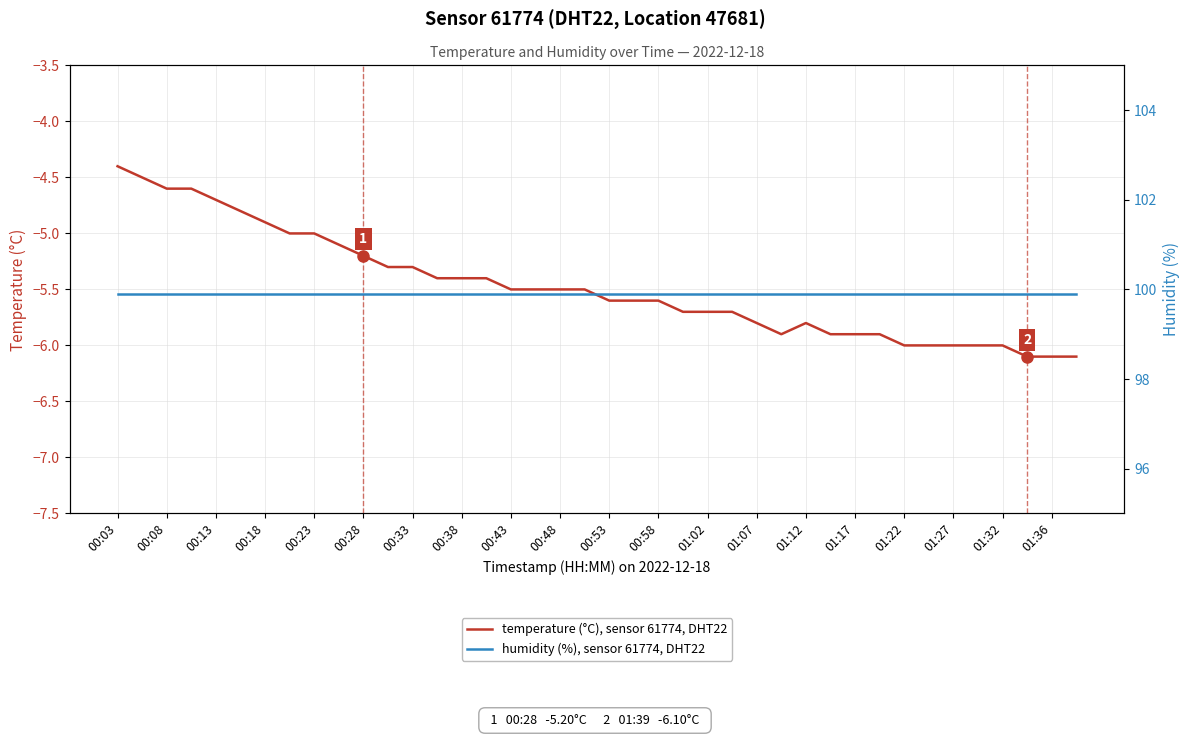

What are all the series names shown in the legend?

temperature (°C), sensor 61774, DHT22, humidity (%), sensor 61774, DHT22